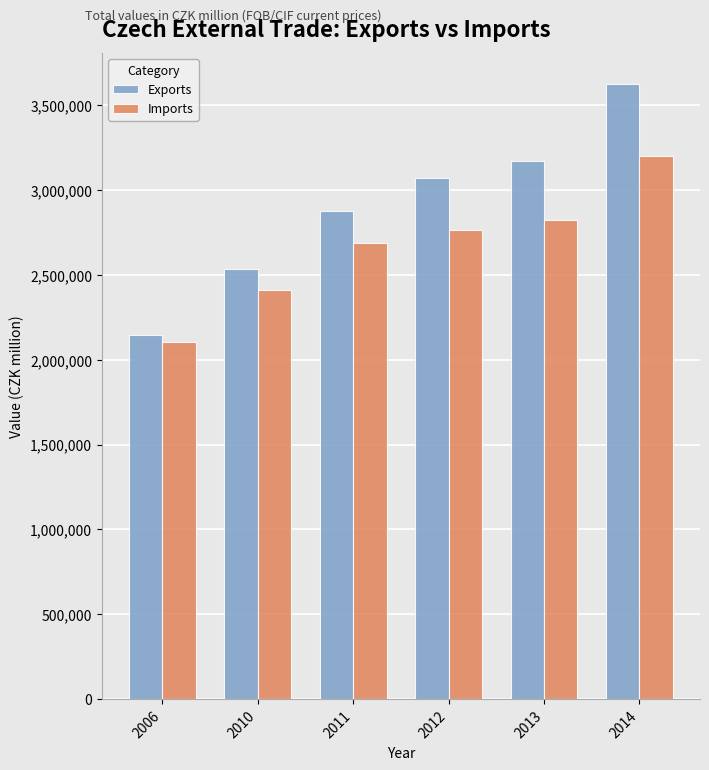

Is it true that Imports equals 2823485 at 2013?

True